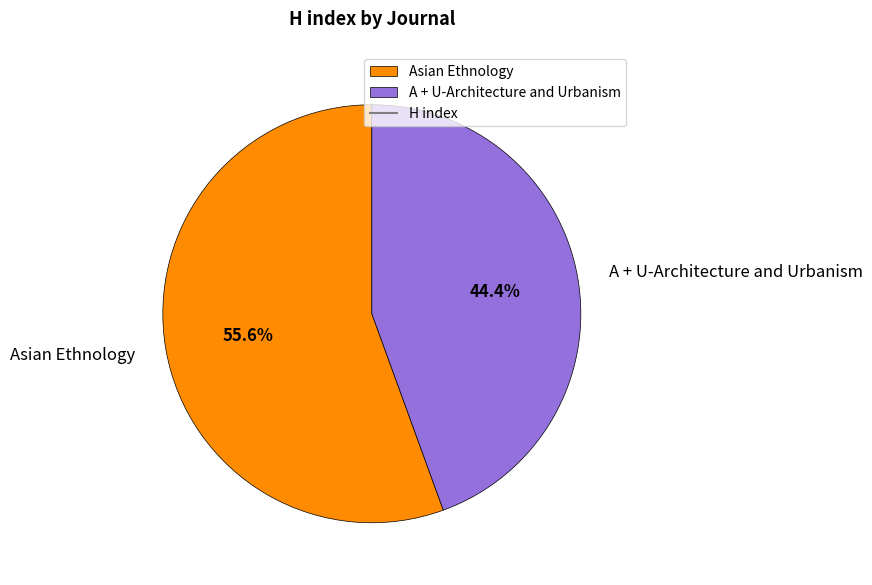

Rank the categories by value from highest to lowest.

Asian Ethnology, A + U-Architecture and Urbanism